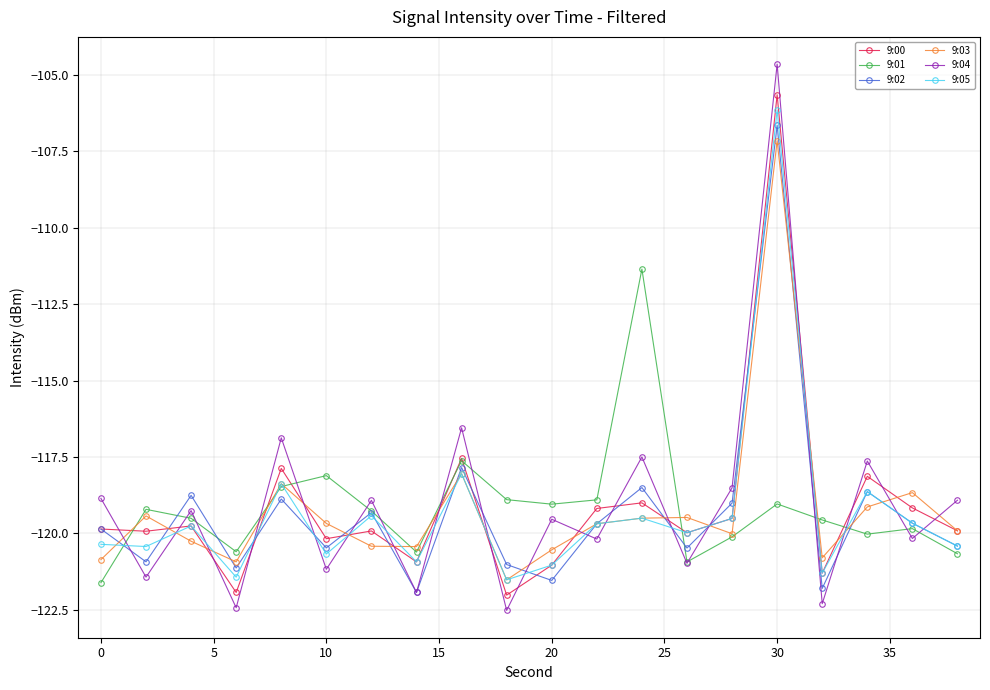

What is the minimum value for 9:02?

-121.9